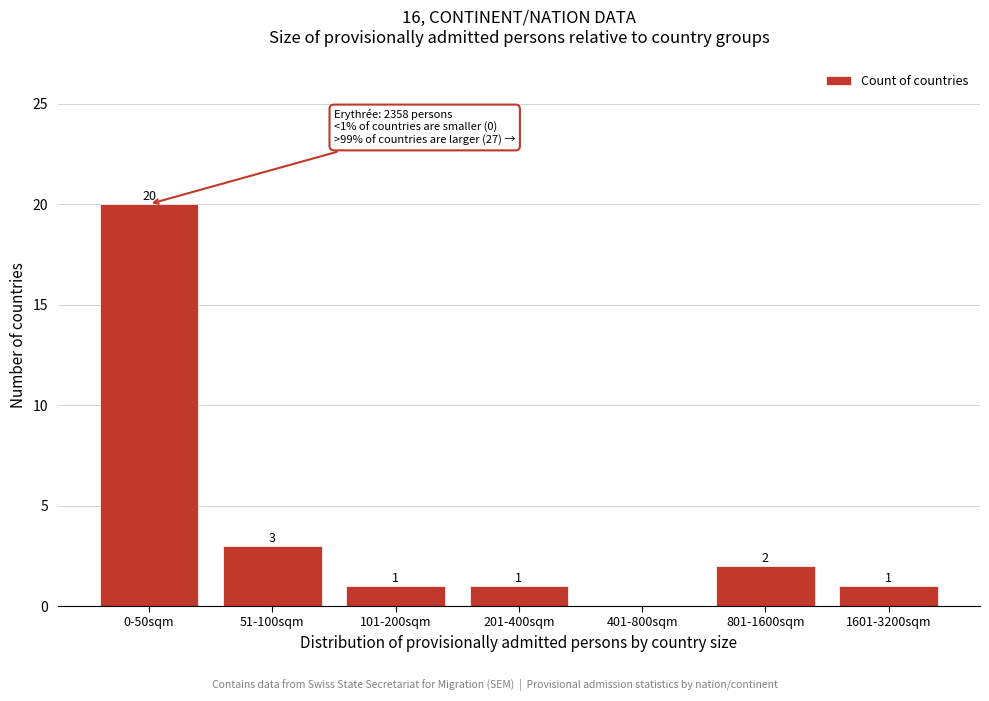

Reading right to left, what are all the values shown in this chart?

1601-3200sqm=1	801-1600sqm=2	401-800sqm=0	201-400sqm=1	101-200sqm=1	51-100sqm=3	0-50sqm=20